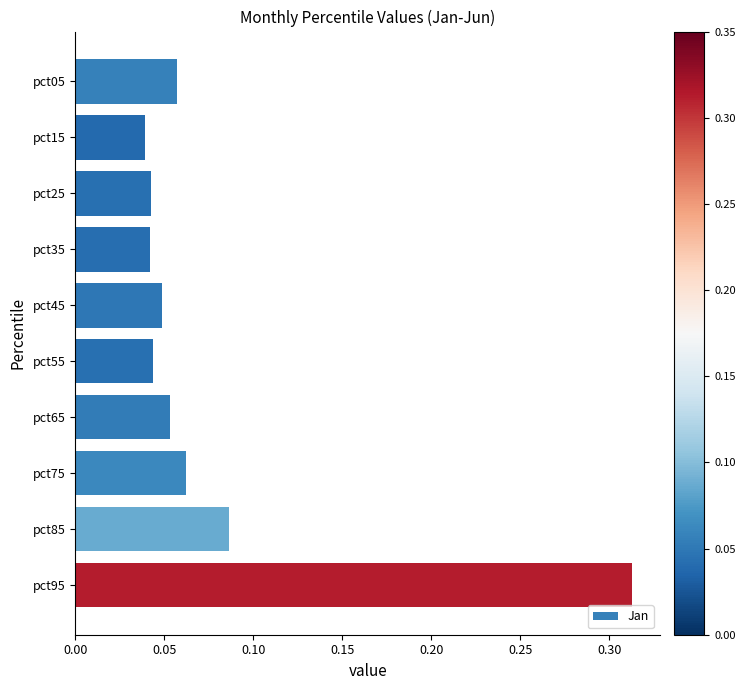

Which category has the lowest value across all series?

pct15